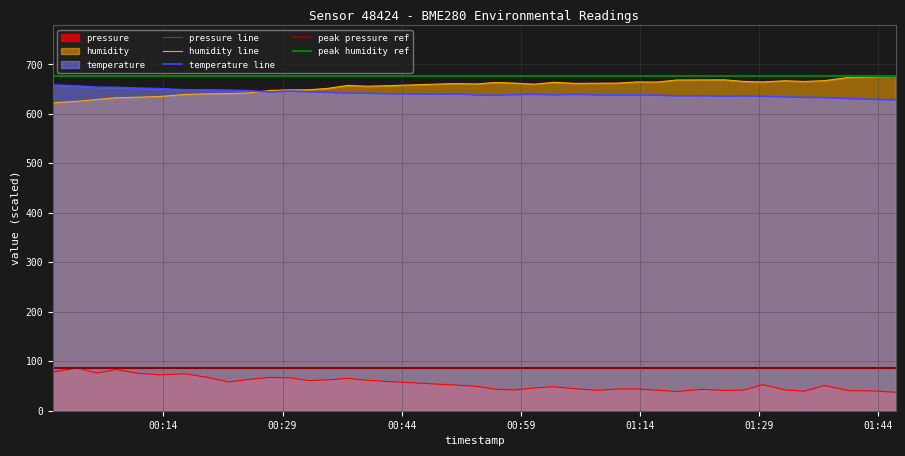

Reading left to right, transcribe all the data shown in this chart.

pressure: 77.9	86.3	76.0	83.3	76.1	72.4	74.7	66.8	58.1	63.1	67.4	66.5	60.9	62.4	65.4	61.7	58.8	53.8	51.8	49.3	43.3	41.9	46.0	48.5	44.3	41.2	44.0	44.0	41.5	38.9	43.2	41.0	41.6	52.8	41.8	39.6	50.8	40.3	40.2	37.3
humidity: 622.5	625.5	629.2	632.6	633.7	635.2	639.3	640.7	641.1	642.2	647.4	648.6	648.8	651.7	657.5	655.9	657.1	660.2	661.4	660.5	663.5	662.2	660.1	663.8	661.6	662.0	662.2	664.6	664.3	668.5	668.7	668.9	665.6	664.6	667.0	665.5	667.3	673.9	674.9	677.2
temperature: 658.5	656.5	654.0	653.8	652.2	651.0	648.8	648.5	648.0	647.0	644.2	646.0	644.5	643.5	641.5	641.8	640.5	639.8	640.2	638.2	637.8	638.8	639.5	638.2	639.2	638.2	638.2	638.2	638.0	636.2	636.5	635.8	636.2	635.5	634.2	633.5	632.8	630.8	629.5	628.2